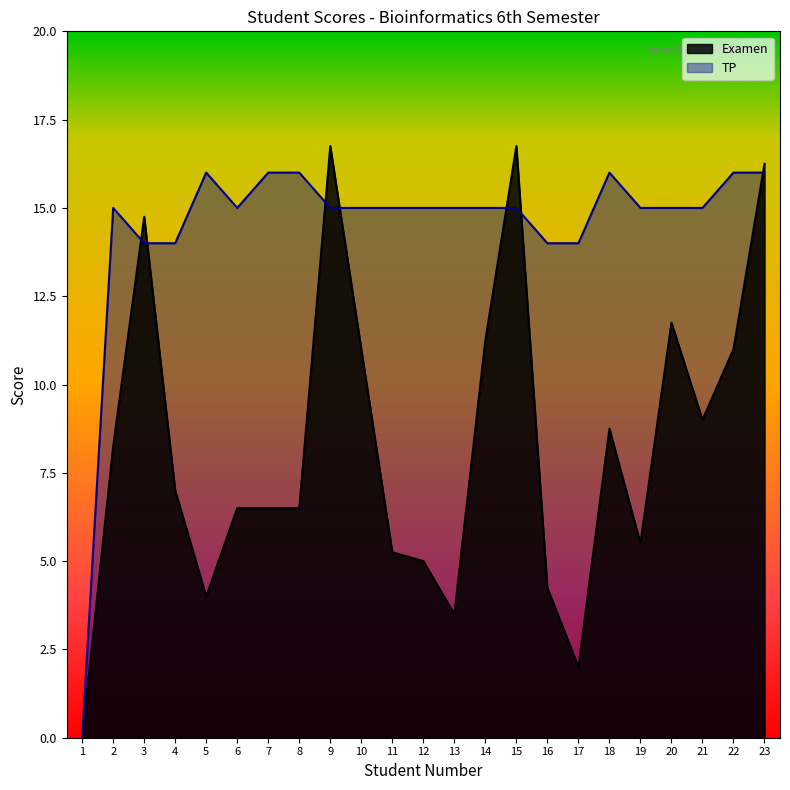

At which label does Examen first exceed 7?

2